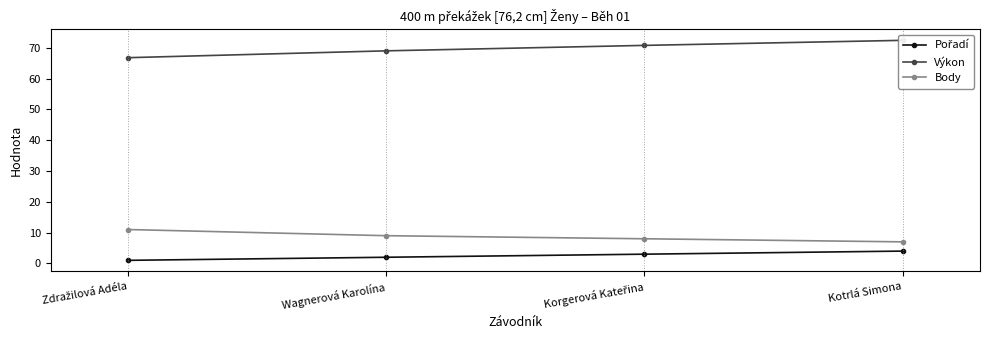

Which category has the highest value across all series?

Kotrlá Simona